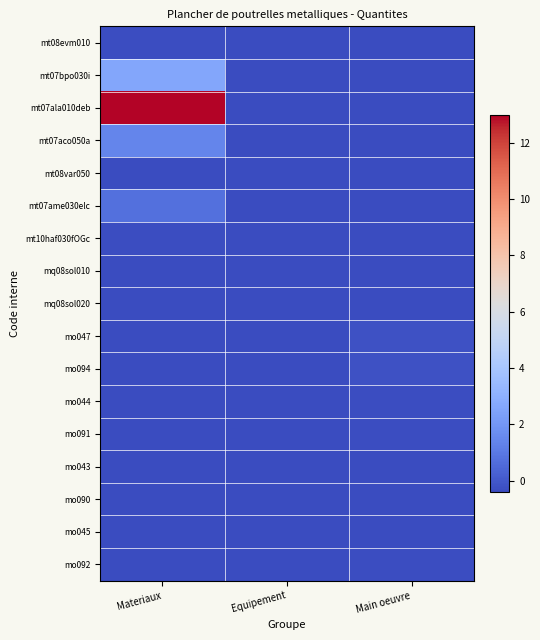

Reading left to right, extract all data points from this chart.

mt08evm010: Materiaux=-0.3	Equipement=-0.4	Main oeuvre=-0.4
mt07bpo030i: Materiaux=2.6	Equipement=-0.4	Main oeuvre=-0.4
mt07ala010deb: Materiaux=13.0	Equipement=-0.4	Main oeuvre=-0.4
mt07aco050a: Materiaux=1.4	Equipement=-0.4	Main oeuvre=-0.4
mt08var050: Materiaux=-0.4	Equipement=-0.4	Main oeuvre=-0.4
mt07ame030elc: Materiaux=0.7	Equipement=-0.4	Main oeuvre=-0.4
mt10haf030fOGc: Materiaux=-0.3	Equipement=-0.4	Main oeuvre=-0.4
mq08sol010: Materiaux=-0.4	Equipement=-0.4	Main oeuvre=-0.4
mq08sol020: Materiaux=-0.4	Equipement=-0.4	Main oeuvre=-0.4
mo047: Materiaux=-0.4	Equipement=-0.4	Main oeuvre=-0.2
mo094: Materiaux=-0.4	Equipement=-0.4	Main oeuvre=-0.2
mo044: Materiaux=-0.4	Equipement=-0.4	Main oeuvre=-0.3
mo091: Materiaux=-0.4	Equipement=-0.4	Main oeuvre=-0.3
mo043: Materiaux=-0.4	Equipement=-0.4	Main oeuvre=-0.3
mo090: Materiaux=-0.4	Equipement=-0.4	Main oeuvre=-0.3
mo045: Materiaux=-0.4	Equipement=-0.4	Main oeuvre=-0.4
mo092: Materiaux=-0.4	Equipement=-0.4	Main oeuvre=-0.3